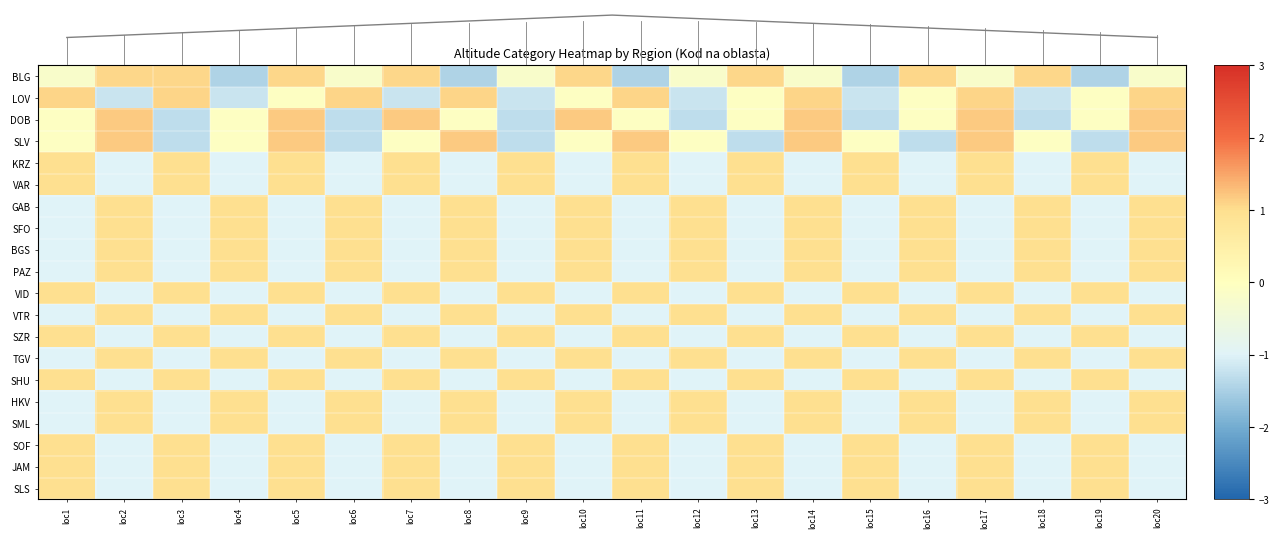

Between loc18 and loc6, which is larger?

loc18